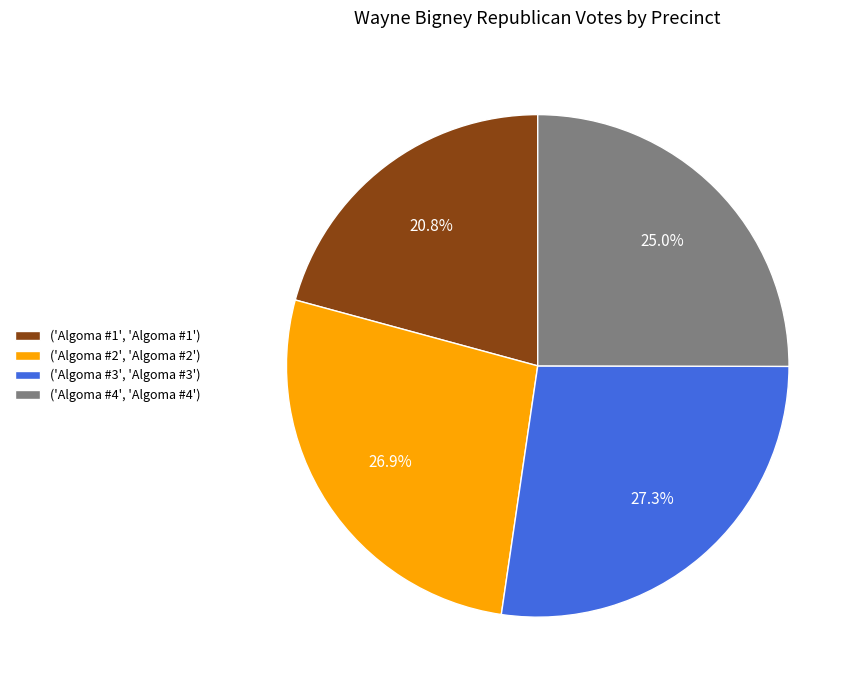

Approximately how many times larger is the value at ('Algoma #4', 'Algoma #4') compared to ('Algoma #2', 'Algoma #2')?

0.9